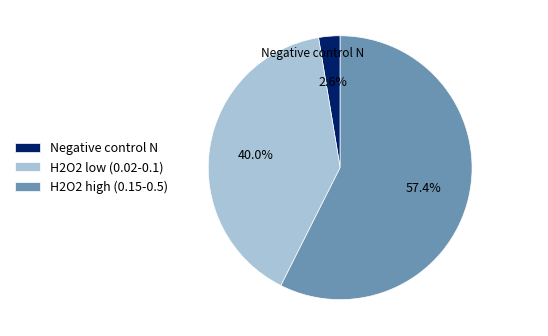

Which category has the smallest portion of the pie?

Negative control N